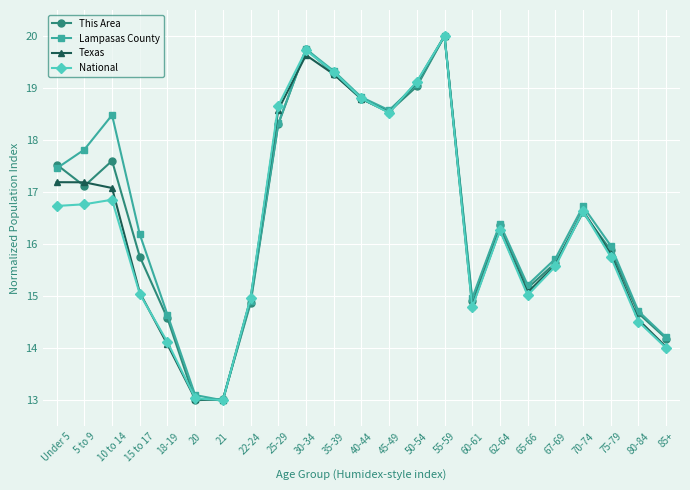

What is the difference between the Lampasas County values at 21 and 55-59?

7.0